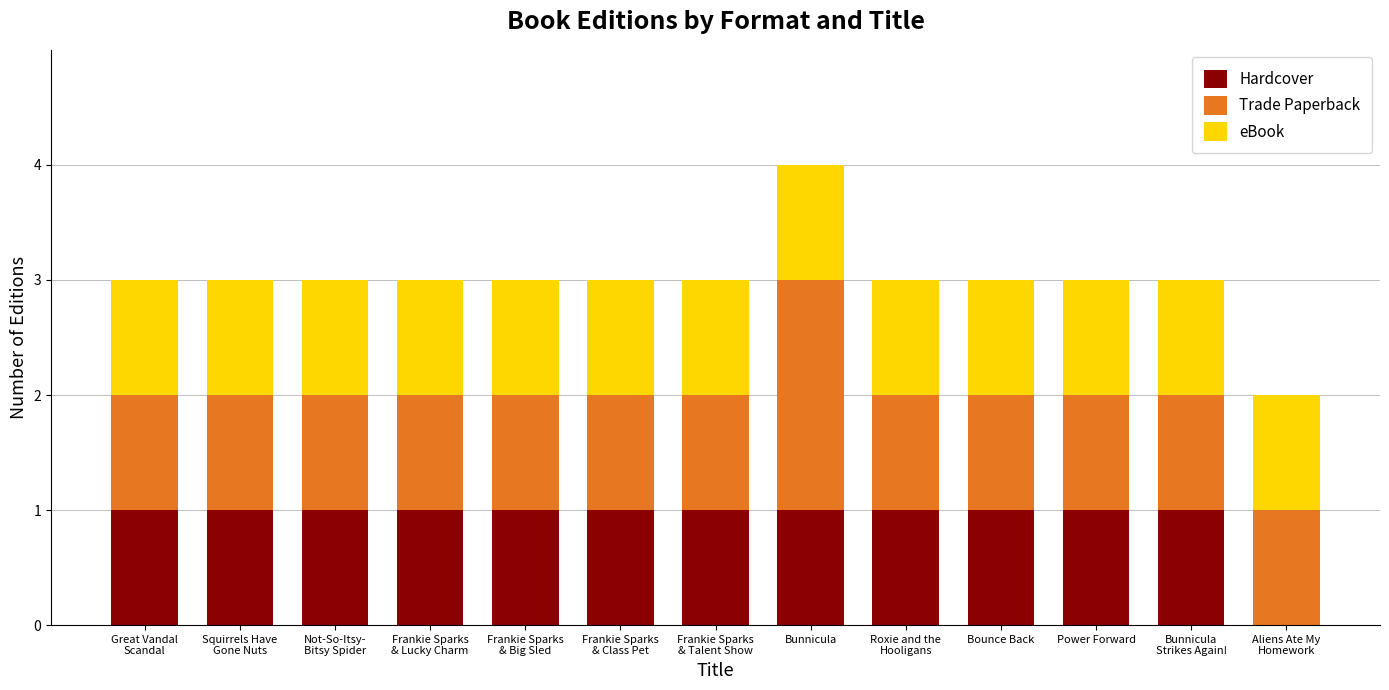

Does the chart contain stacked bars?

Yes